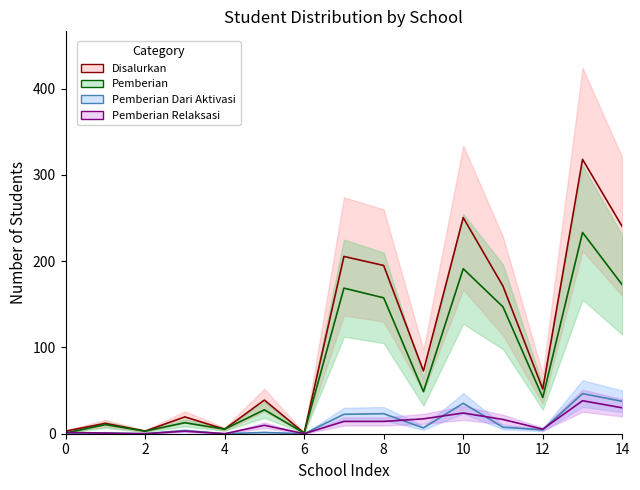

Reading left to right, list all the values displayed in this chart.

Pemberian: 0.8	10.5	3.0	12.8	5.2	27.8	0.8	168.8	157.5	48.8	191.2	147.0	42.0	233.2	172.5
Pemberian Relaksasi: 1.5	0.8	0.0	3.0	0.0	9.8	0.0	14.2	14.2	17.2	24.0	16.5	5.2	38.2	30.0
Disalurkan: 3.0	12.0	3.0	19.5	5.2	39.0	0.8	205.5	195.0	72.8	250.5	171.0	51.8	318.0	240.0
Pemberian Dari Aktivasi: 0.8	0.8	0.0	3.8	0.0	1.5	0.0	22.5	23.2	6.8	35.2	7.5	4.5	46.5	37.5